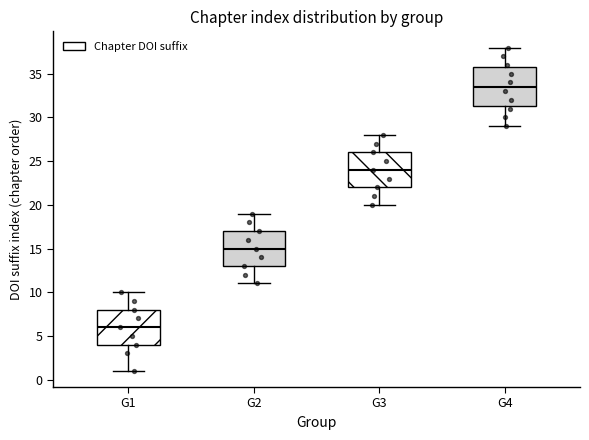

Comparing the boxes themselves (not the whiskers), which one is the tallest?

G4